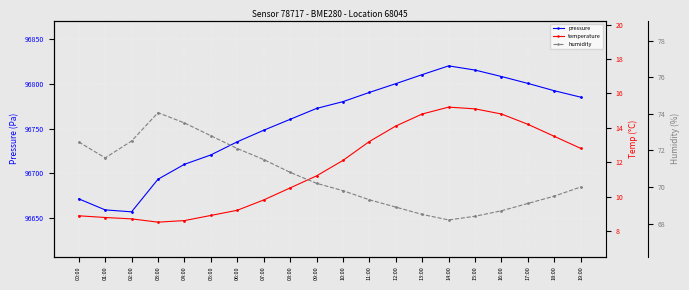

What position from the left is 19:00?

20